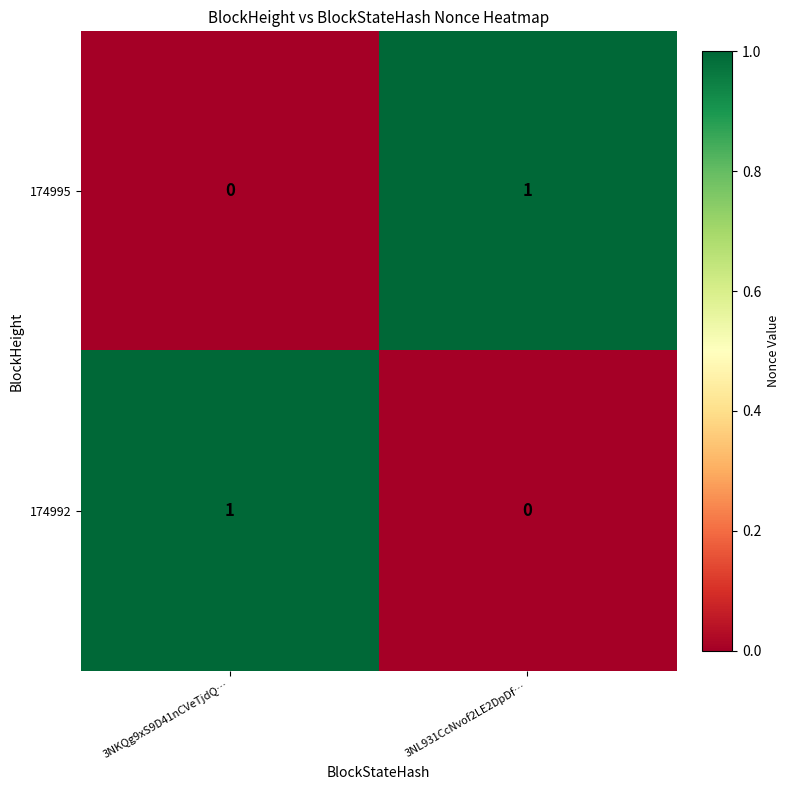

How many data points does each series have?

2